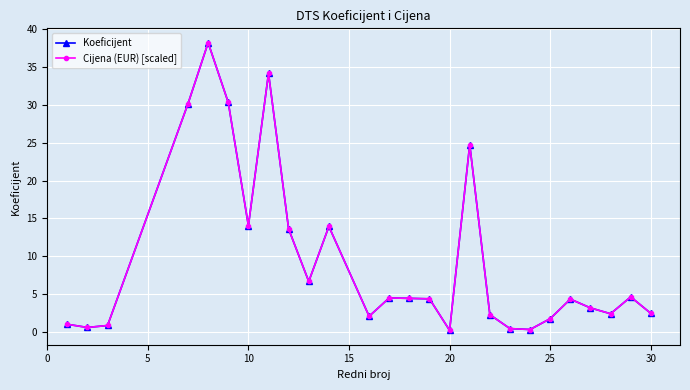

True or false: Koeficijent has more than 2 interior local peaks.

True